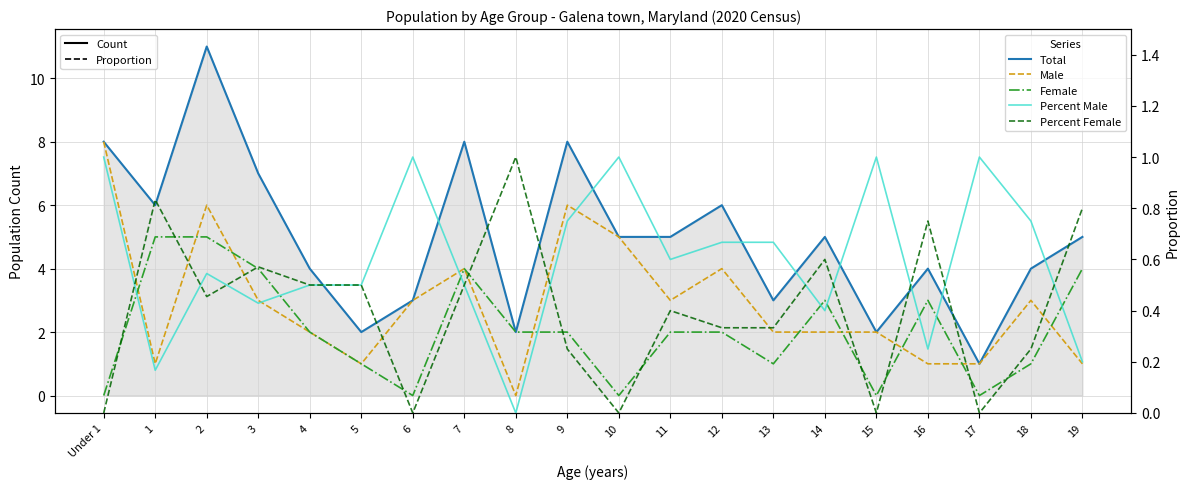

How many series are shown in this chart?

5